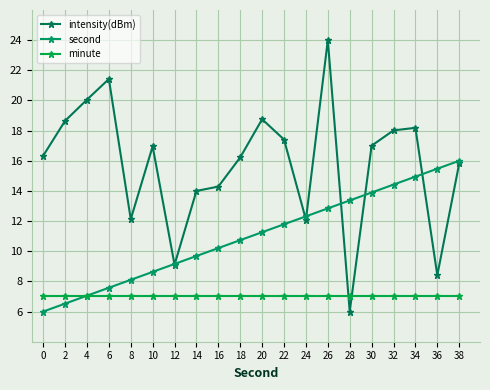

True or false: second has a value of 9.7 at 14.

True